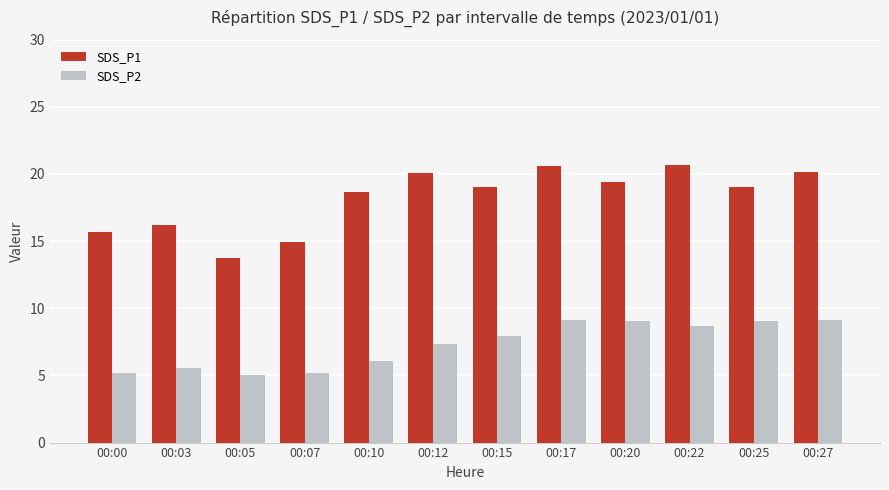

What is the difference between the highest and lowest values at 00:27?

11.0